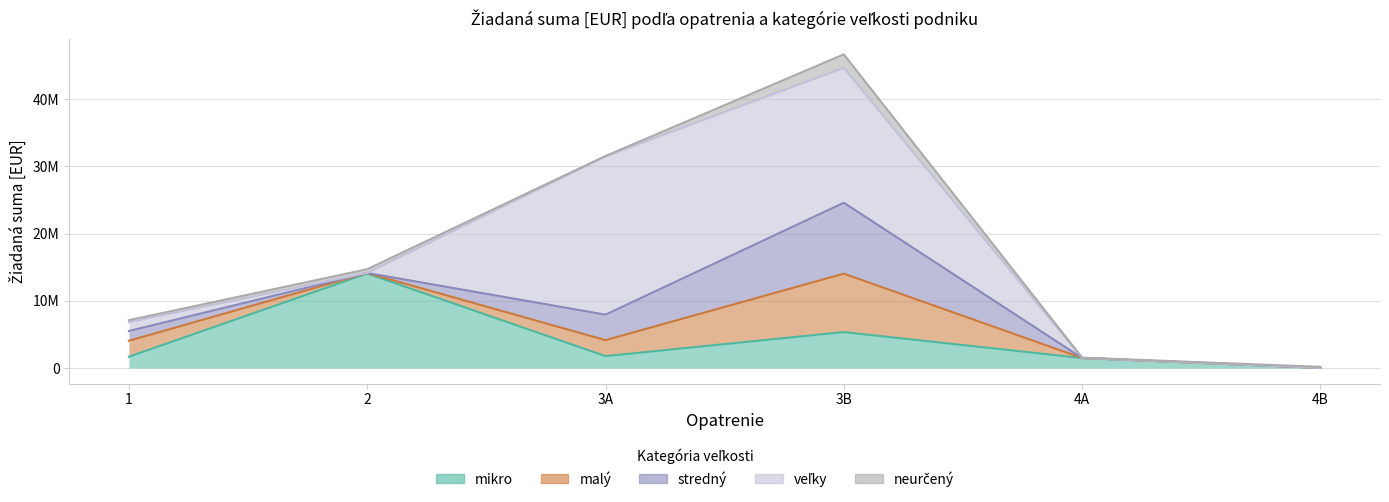

At which category does mikro reach its first local peak?

2